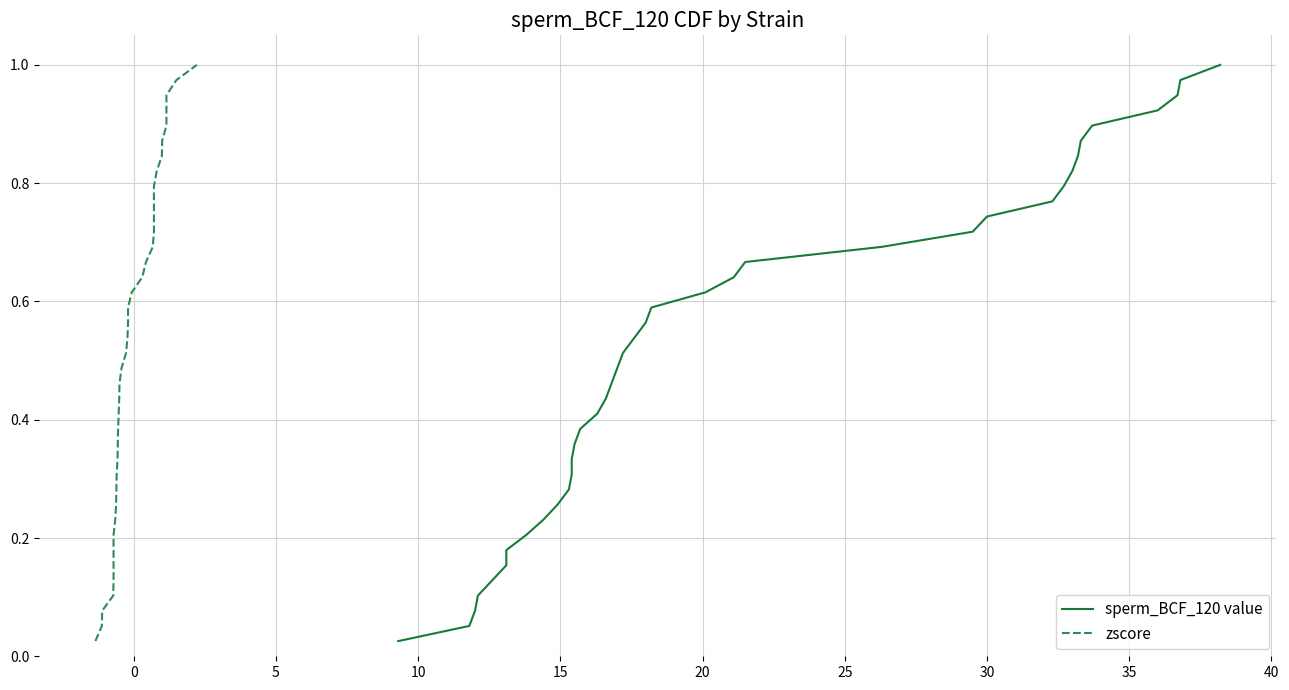

What is the label of the 19th point from the right?

20